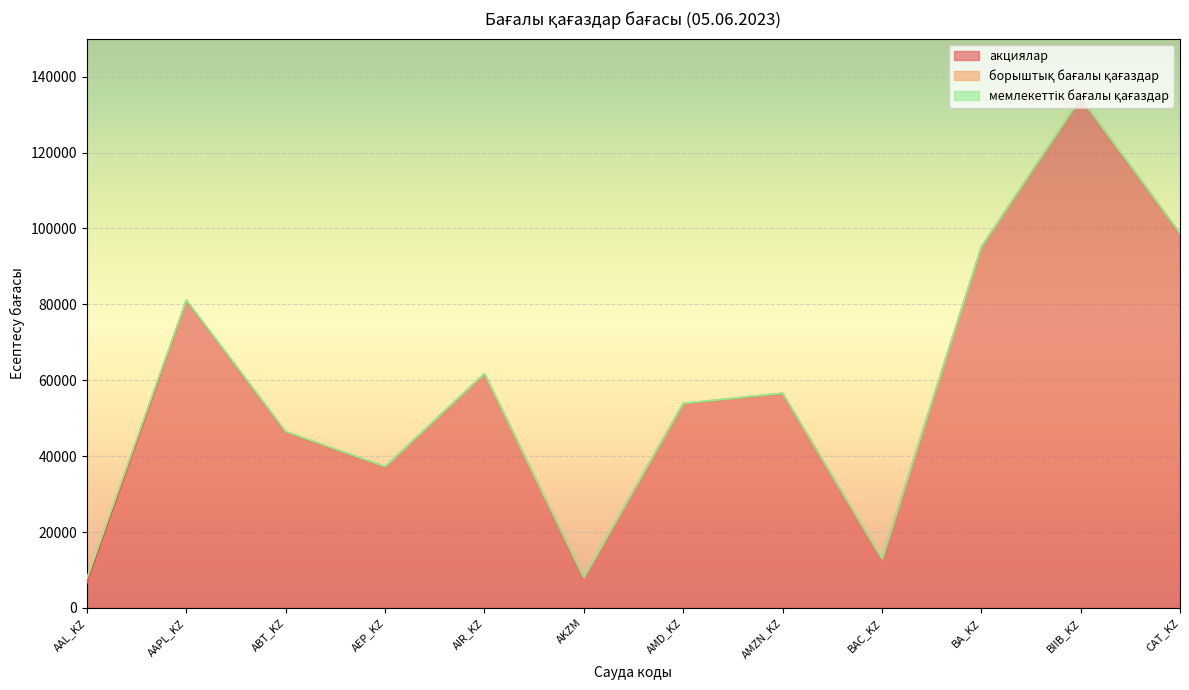

In акциялар, how many points are higher than both neighbors (excluding endpoints)?

4